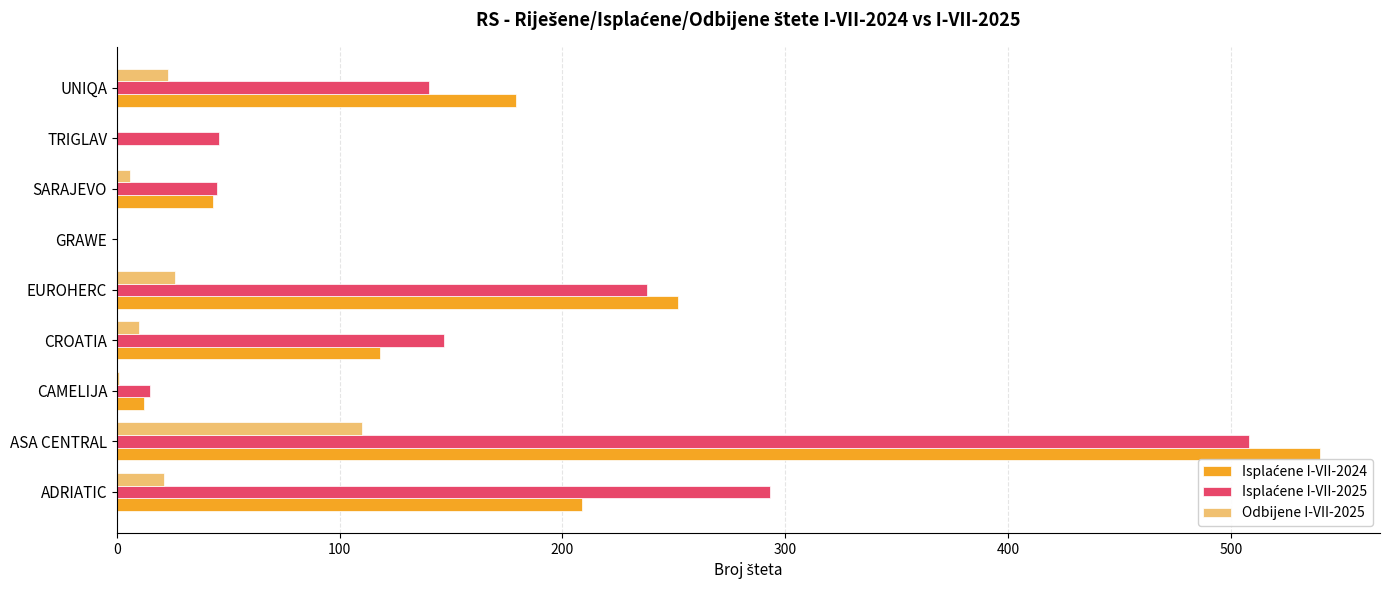

What is the sum of all Odbijene I-VII-2025 values?

197